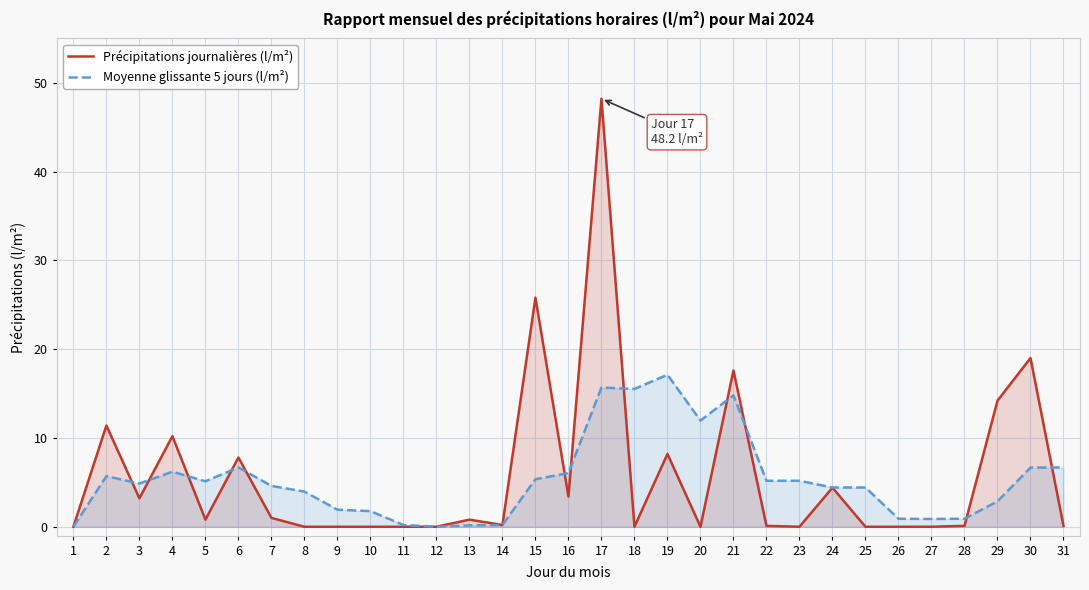

How many lines are shown in the chart?

2